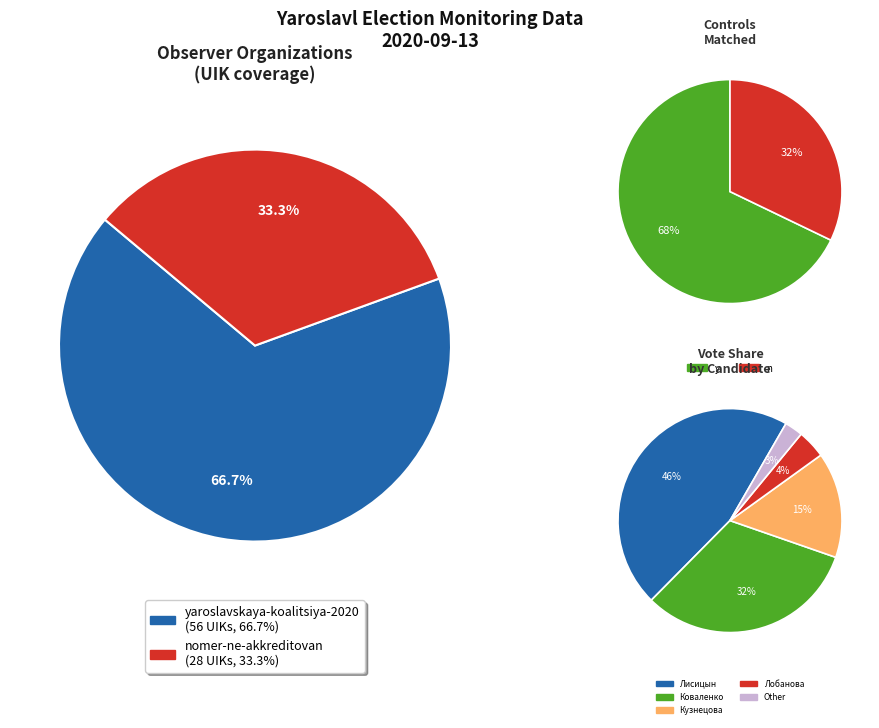

Which category accounts for the majority?

yaroslavskaya-koalitsiya-2020